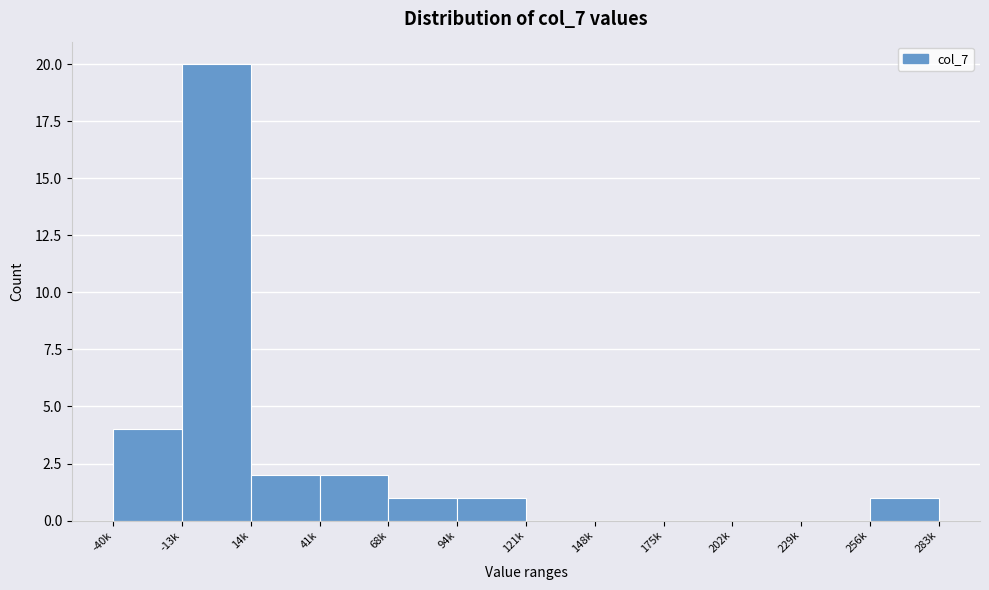

Reading left to right, transcribe all the data shown in this chart.

-40k=4	-13k=20	14k=2	41k=2	68k=1	94k=1	121k=0	148k=0	175k=0	202k=0	229k=0	256k=1